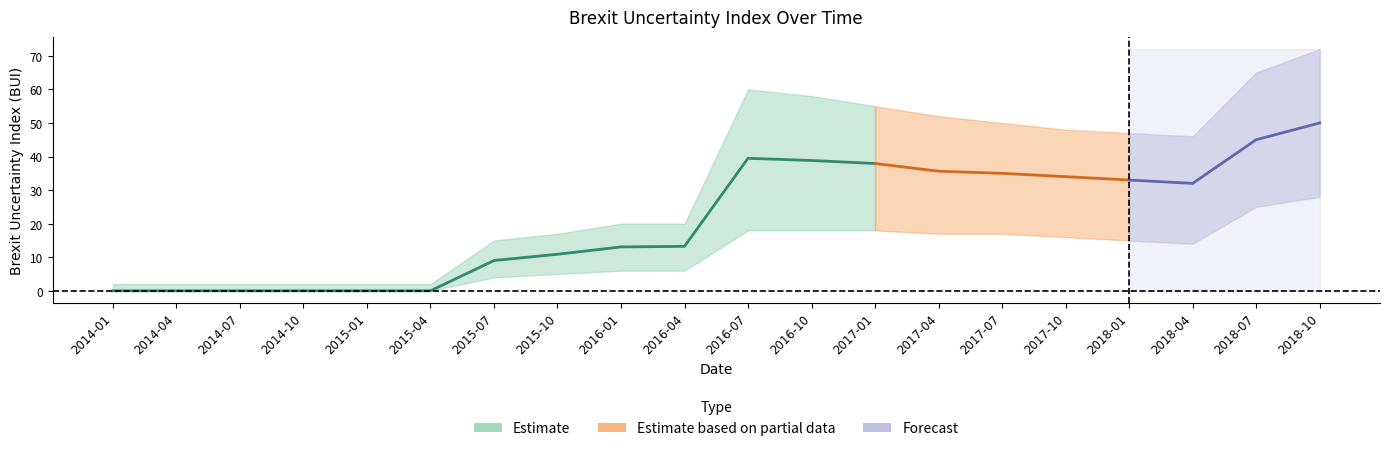

Where does the data first go above 32?

2016-07